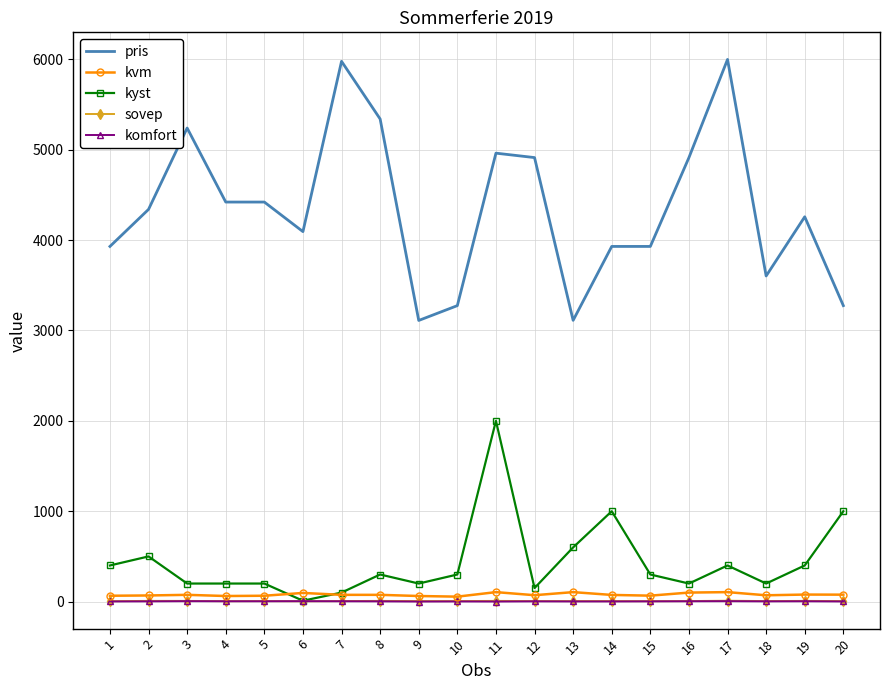

True or false: komfort and pris cross at least once.

False